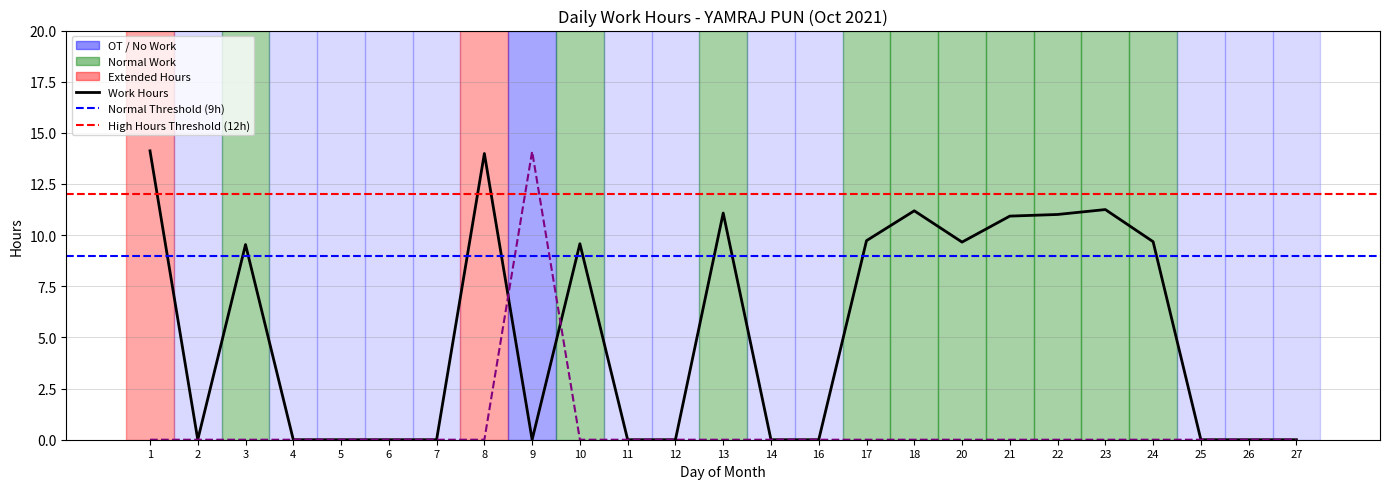

Is it true that Work Hours equals 9.0 at 26?

False